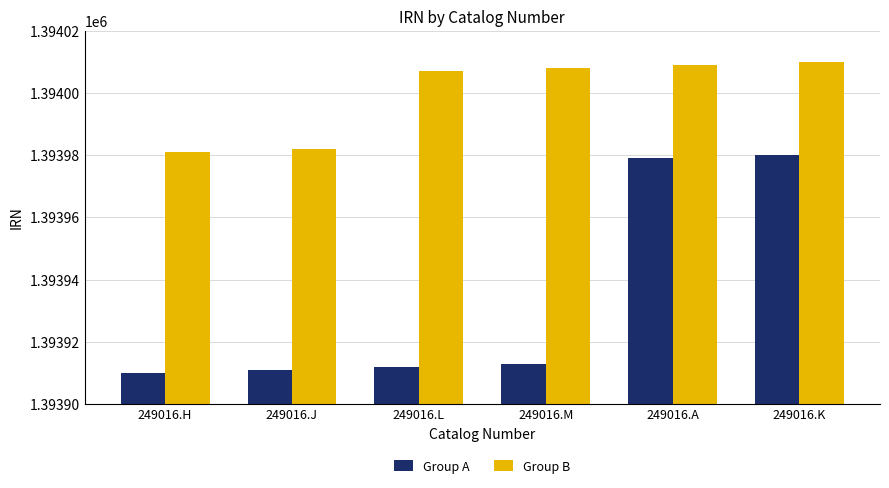

Are the bars horizontal?

No